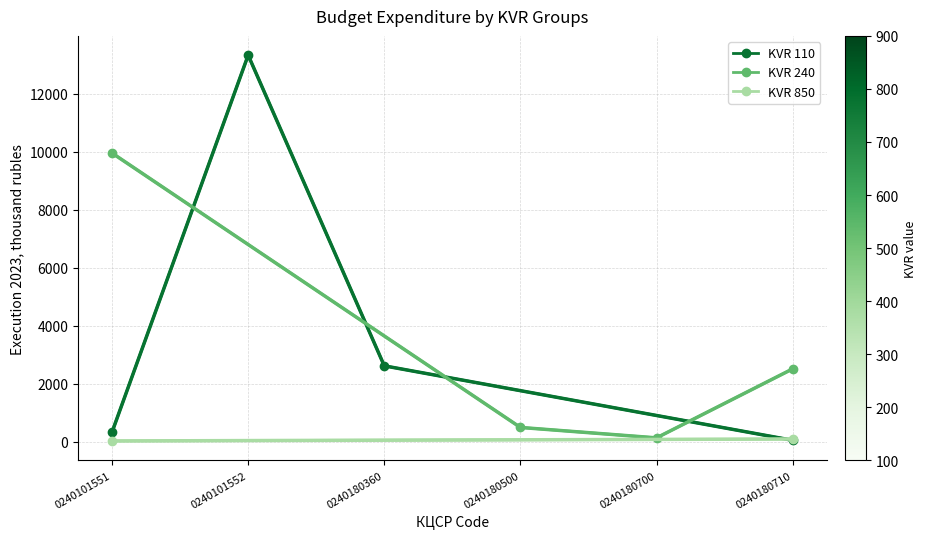

True or false: KVR 110 has more than 0 interior local peaks.

True